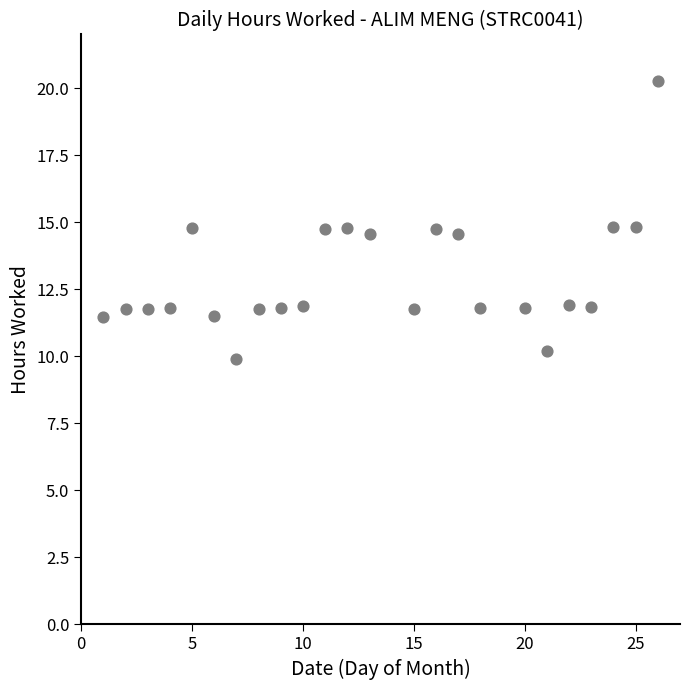

What is the range of X values (max minus min)?

25.0